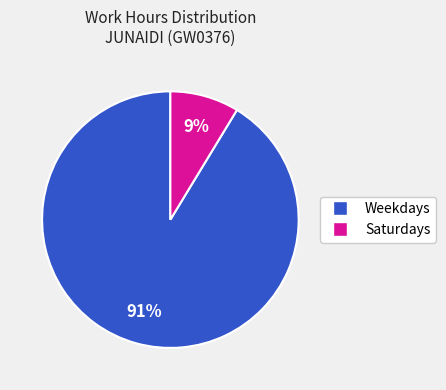

Count the number of slices in the pie.

2